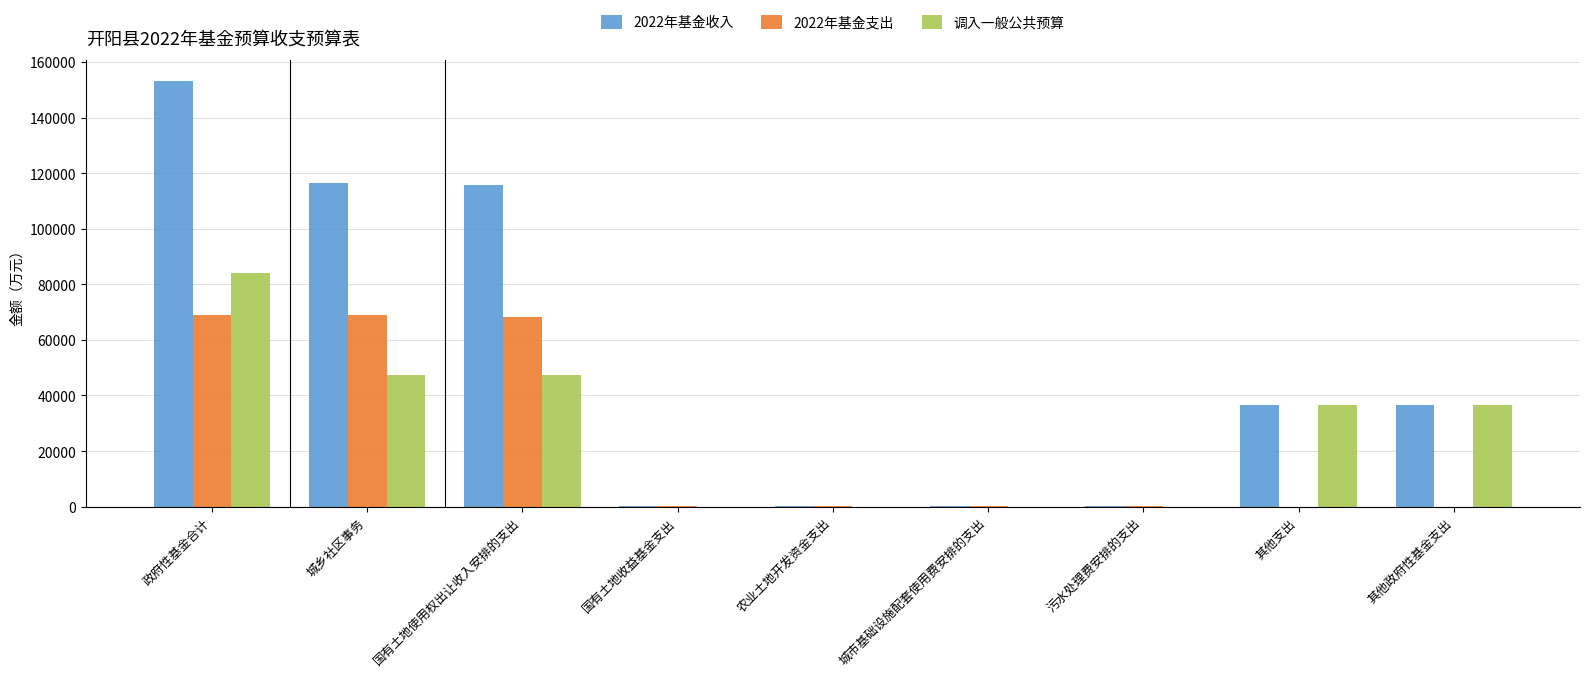

Read the 调入一般公共预算 value at 其他支出.

36600